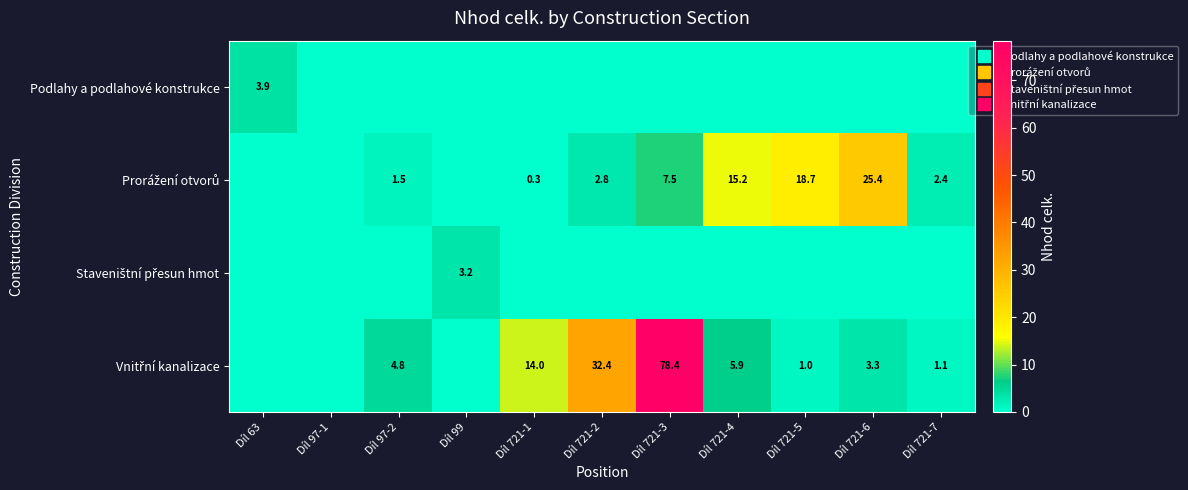

True or false: Vnitřní kanalizace has a value of 3.3 at Díl 721-6.

True